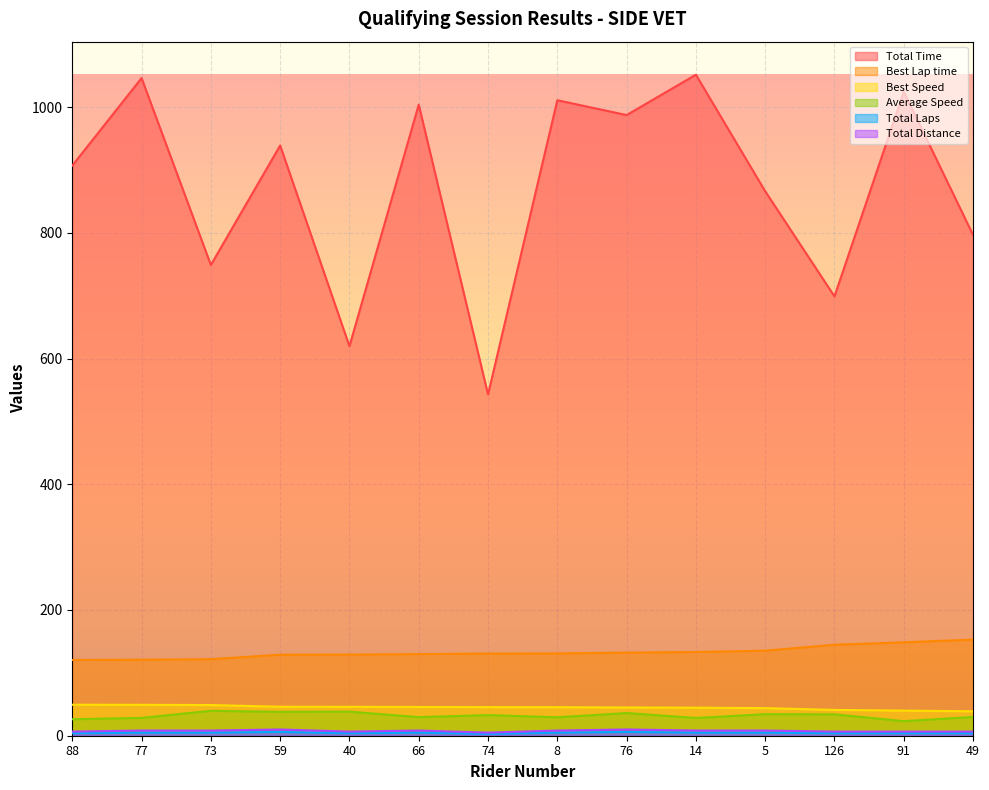

In Total Time, how many points are lower than both neighbors (excluding endpoints)?

5